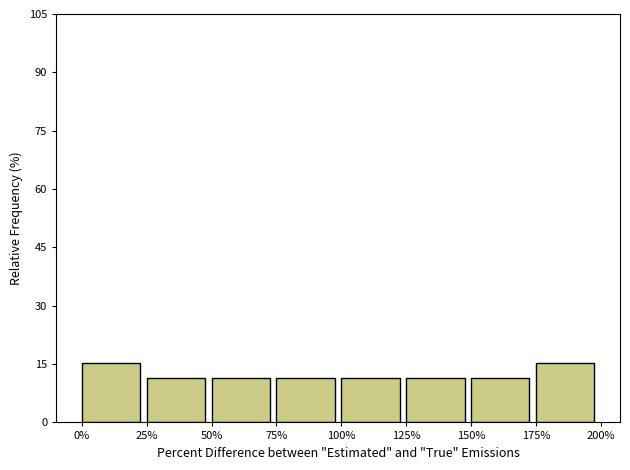

Reading left to right, list all the values displayed in this chart.

15.4	11.5	11.5	11.5	11.5	11.5	11.5	15.4